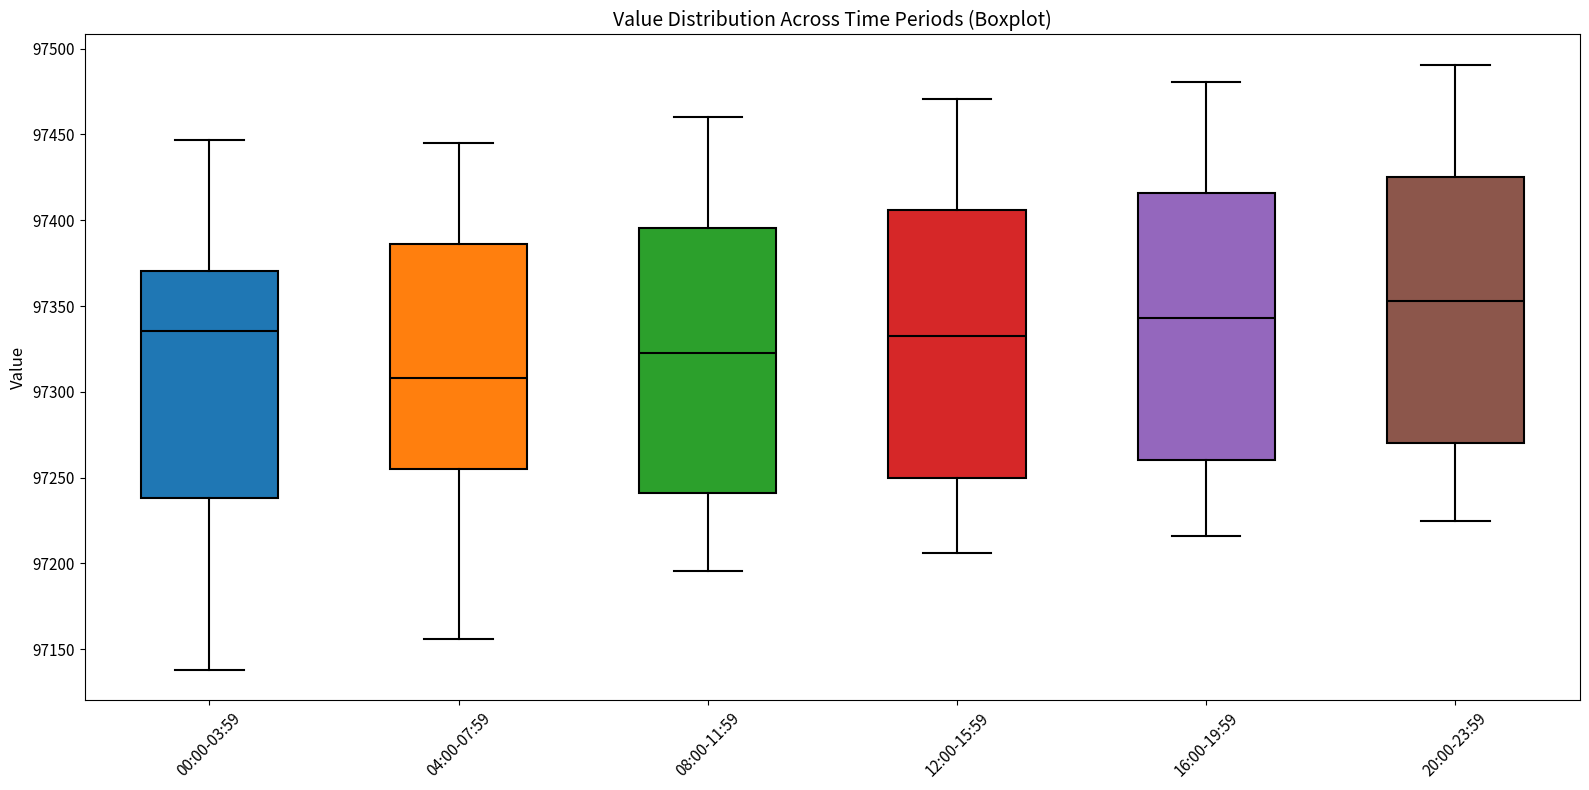

Reading left to right, transcribe this box plot: for each box, give where its median line is, the range the box spans, and where its two whiskers end, as read against the y-axis. The values are not printed on the chart, so give them approximately, as read against the axis.

00:00-03:59: median 97335, box 97240 to 97370, whiskers 97140 to 97445
04:00-07:59: median 97310, box 97255 to 97385, whiskers 97155 to 97445
08:00-11:59: median 97325, box 97240 to 97395, whiskers 97195 to 97460
12:00-15:59: median 97335, box 97250 to 97405, whiskers 97205 to 97470
16:00-19:59: median 97345, box 97260 to 97415, whiskers 97215 to 97480
20:00-23:59: median 97355, box 97270 to 97425, whiskers 97225 to 97490